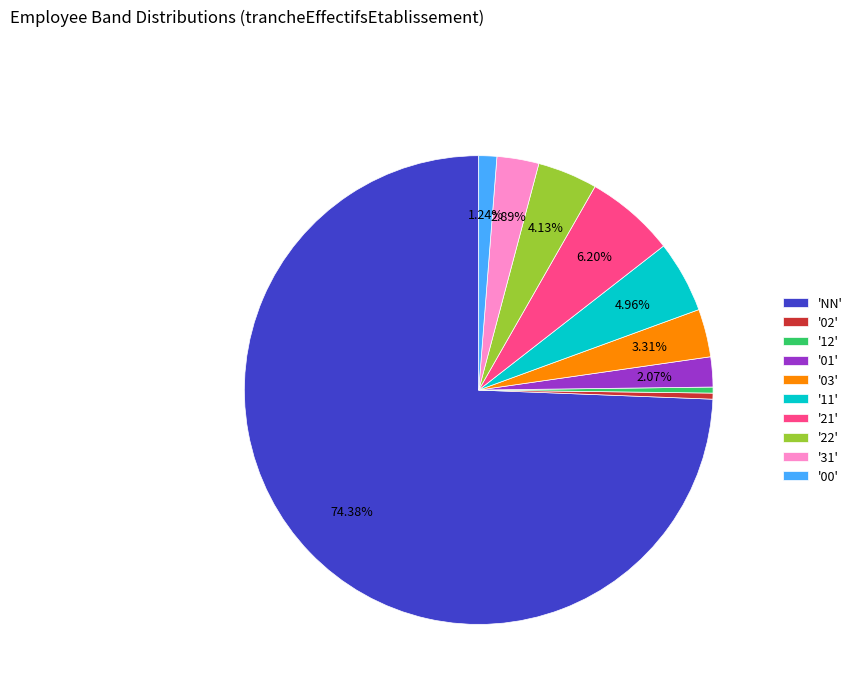

Is the sum of '01' and '00' greater than half?

No